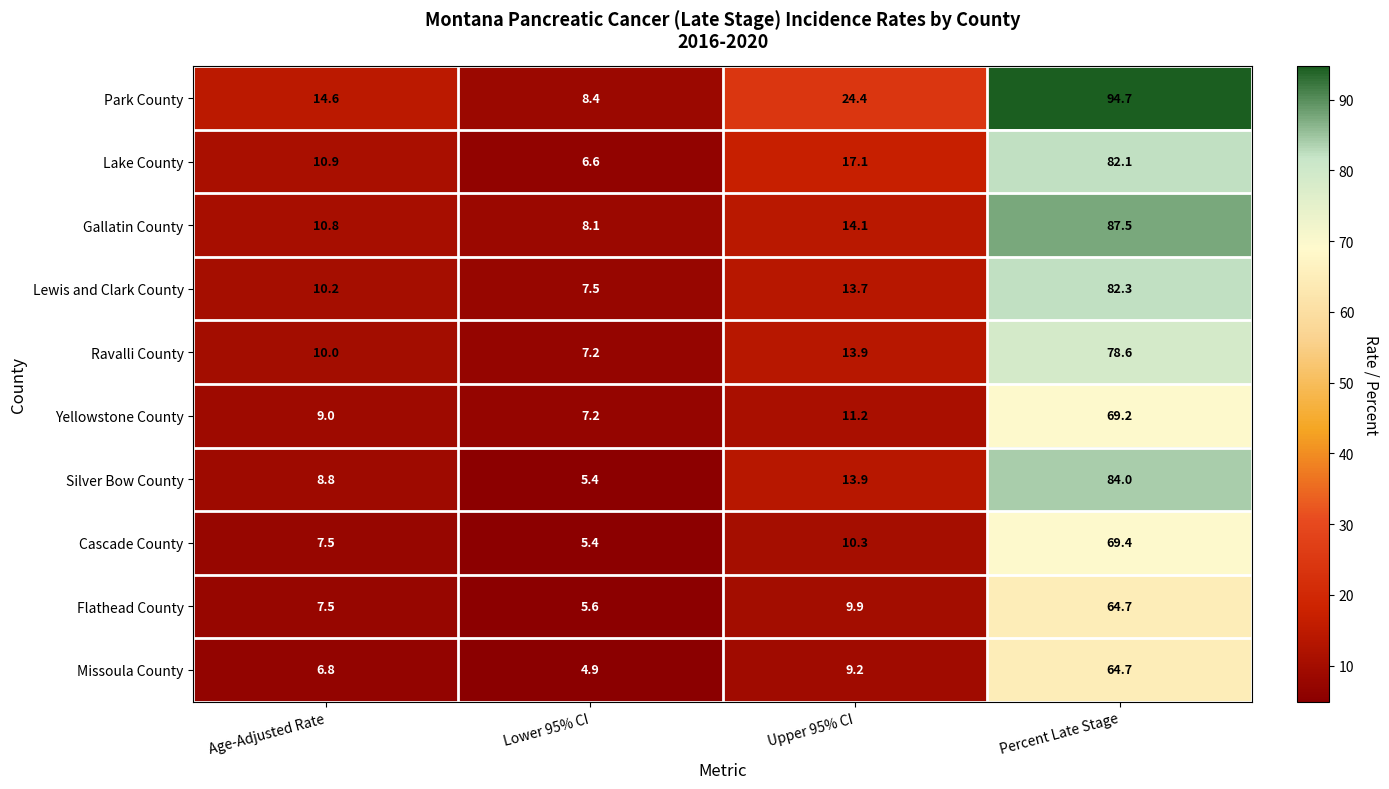

What is the minimum value shown in the chart?

4.9